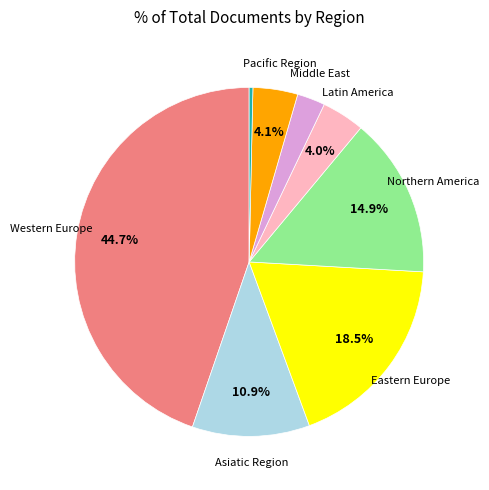

Is there any slice that represents more than half of the pie?

No